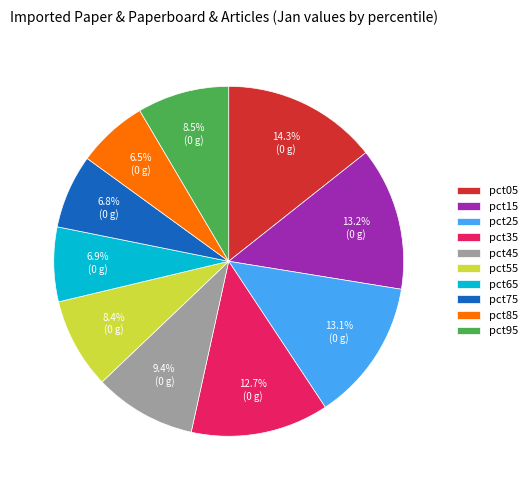

Is it true that pct05 is 14% of the pie?

True